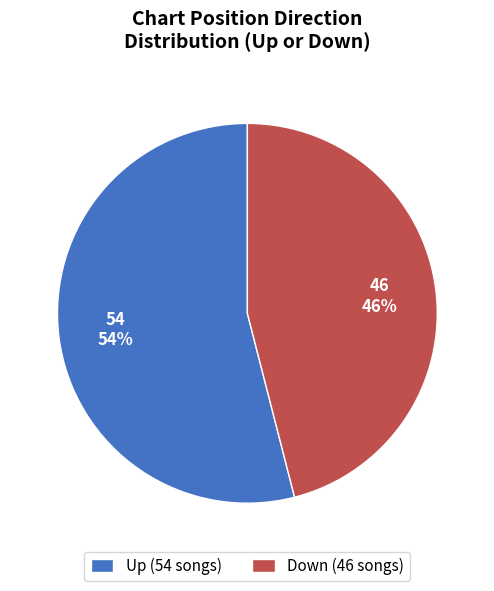

How many slices are in this pie chart?

2